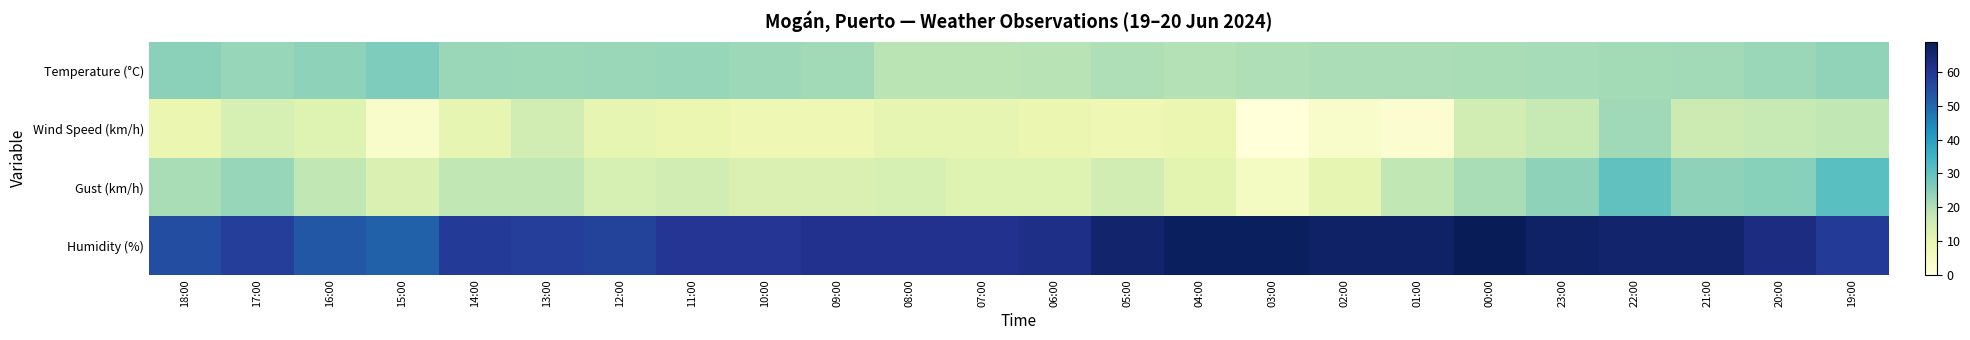

Reading left to right, extract all data points from this chart.

Temperature (°C): 18:00=24.4	17:00=23.0	16:00=24.0	15:00=25.9	14:00=22.9	13:00=22.6	12:00=22.9	11:00=23.1	10:00=22.2	09:00=21.8	08:00=18.8	07:00=18.7	06:00=19.0	05:00=20.0	04:00=19.5	03:00=20.1	02:00=20.6	01:00=20.7	00:00=20.9	23:00=21.2	22:00=21.3	21:00=21.7	20:00=22.9	19:00=23.9
Wind Speed (km/h): 18:00=9.0	17:00=14.0	16:00=12.0	15:00=3.0	14:00=10.0	13:00=15.0	12:00=10.0	11:00=9.0	10:00=8.0	09:00=8.0	08:00=10.0	07:00=10.0	06:00=9.0	05:00=8.0	04:00=9.0	03:00=0.0	02:00=3.0	01:00=2.0	00:00=15.0	23:00=17.0	22:00=22.0	21:00=16.0	20:00=17.0	19:00=18.0
Gust (km/h): 18:00=21.0	17:00=23.0	16:00=18.0	15:00=13.0	14:00=18.0	13:00=18.0	12:00=14.0	11:00=15.0	10:00=13.0	09:00=13.0	08:00=14.0	07:00=12.0	06:00=12.0	05:00=15.0	04:00=11.0	03:00=5.0	02:00=10.0	01:00=18.0	00:00=21.0	23:00=24.0	22:00=30.0	21:00=24.0	20:00=25.0	19:00=31.0
Humidity (%): 18:00=55.0	17:00=58.0	16:00=53.0	15:00=51.0	14:00=59.0	13:00=58.0	12:00=57.0	11:00=60.0	10:00=60.0	09:00=61.0	08:00=61.0	07:00=61.0	06:00=62.0	05:00=66.0	04:00=68.0	03:00=68.0	02:00=67.0	01:00=67.0	00:00=69.0	23:00=67.0	22:00=66.0	21:00=66.0	20:00=63.0	19:00=59.0